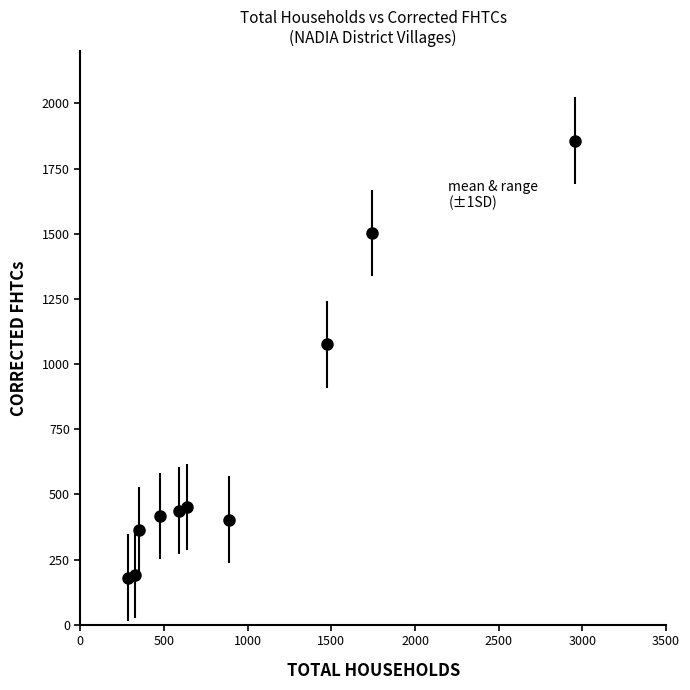

What is the sum of all values?

6878